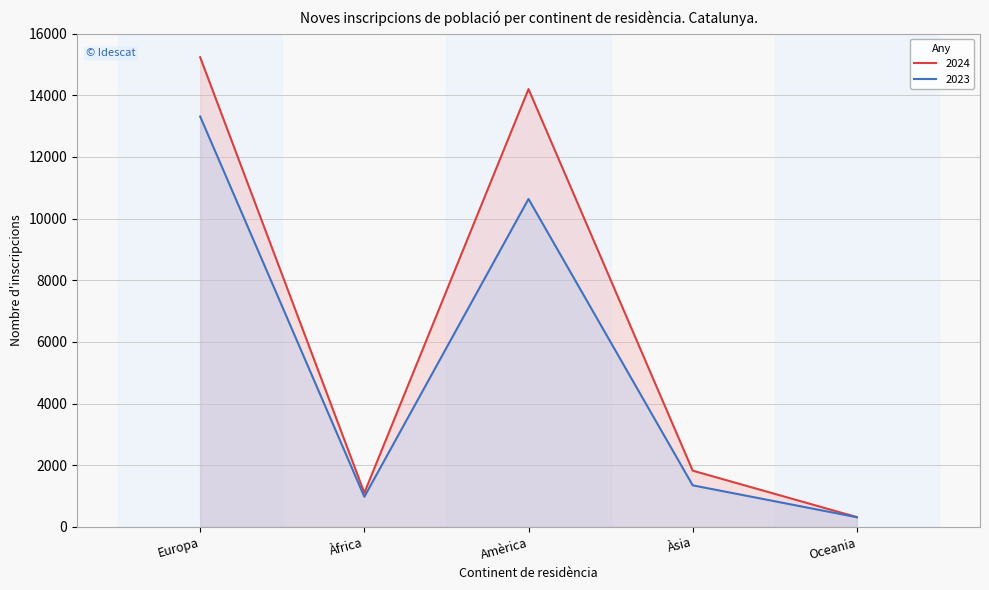

Is the value of 2023 at Àsia greater than the value of 2024 at Àsia?

No